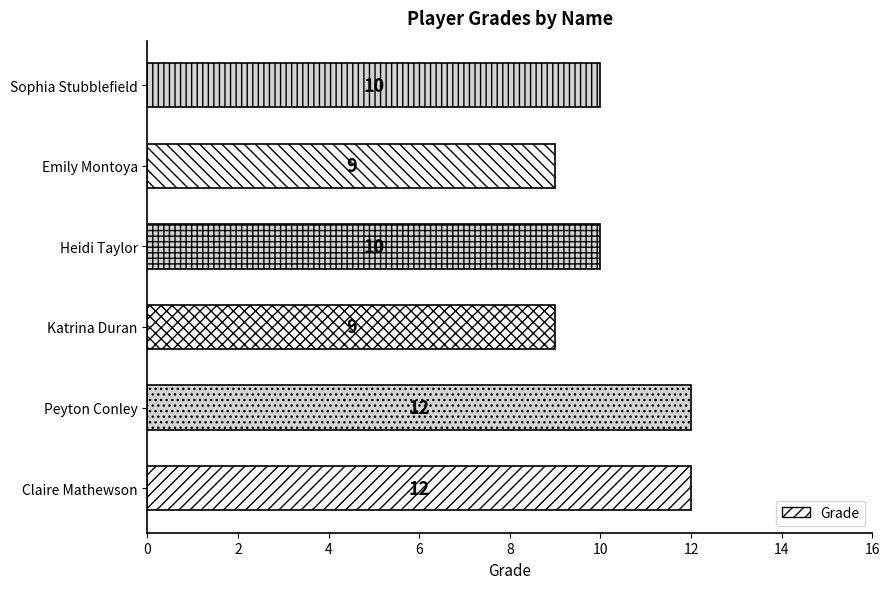

Which has a higher value, Claire Mathewson or Emily Montoya?

Claire Mathewson